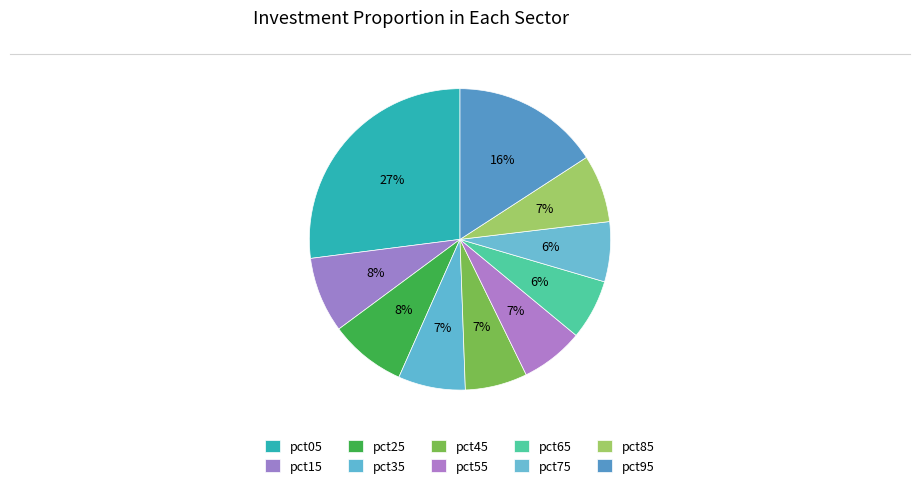

How many slices are in this pie chart?

10